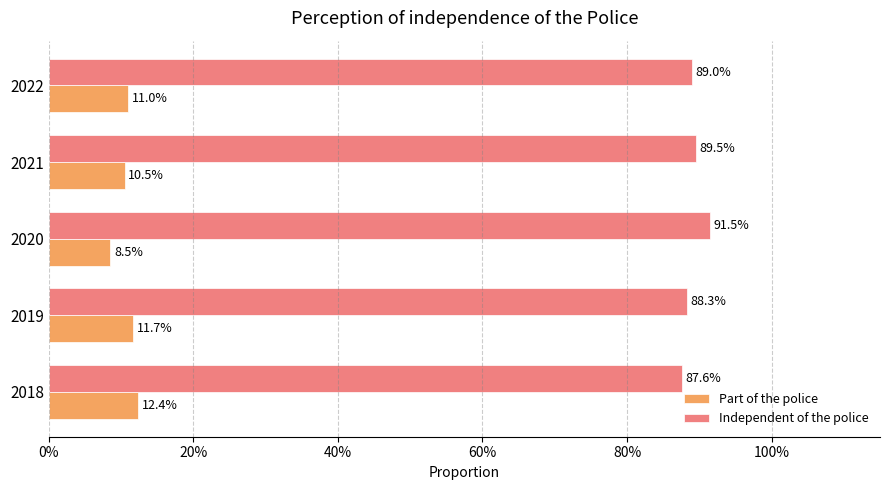

What is the sum of all Independent of the police values?

4.5